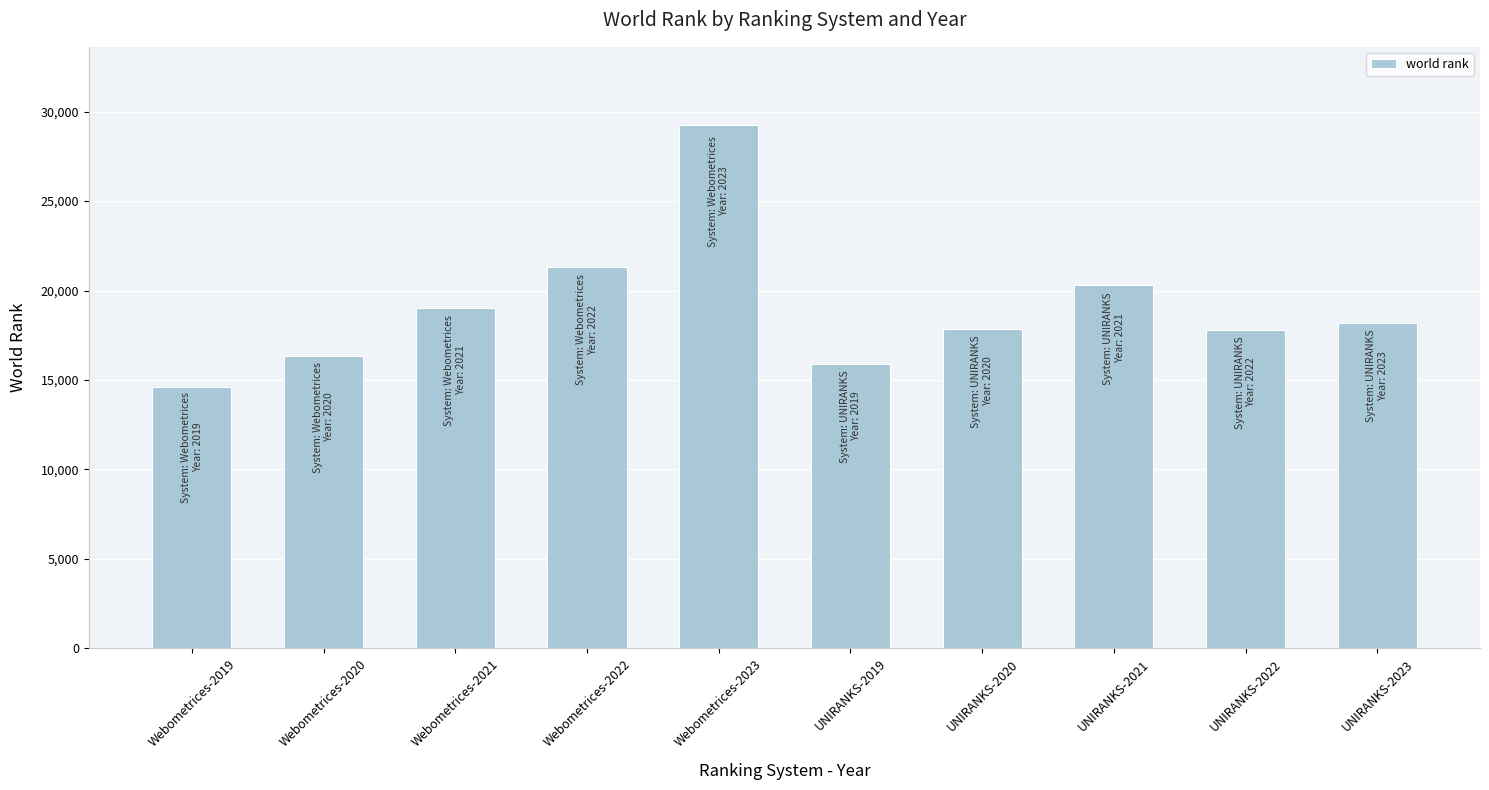

What is the sum of the values at UNIRANKS-2023 and Webometrices-2019?

32806